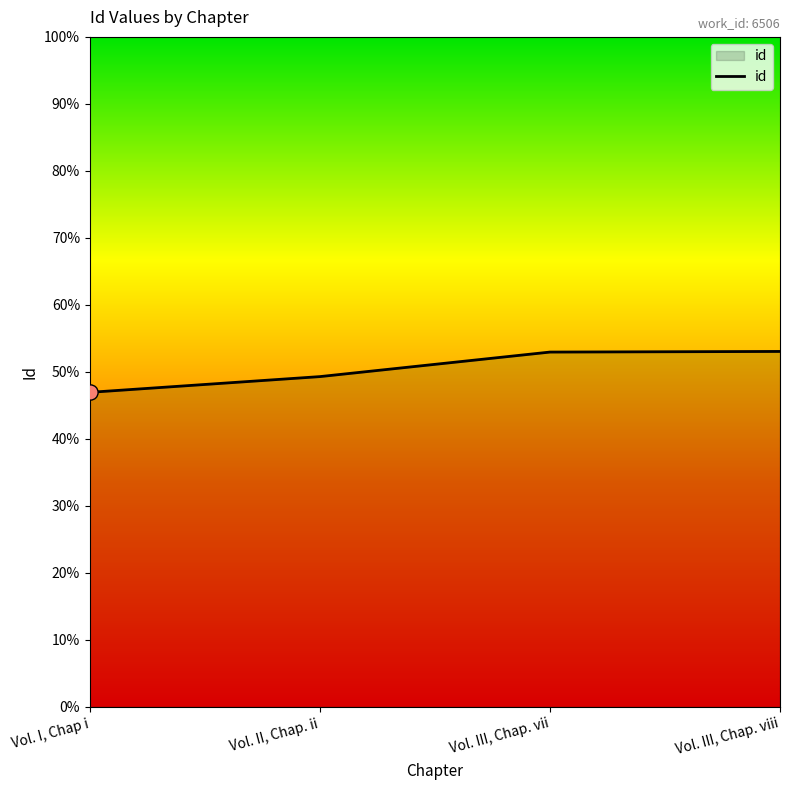

What is the ratio of the value at Vol. III, Chap. viii to the value at Vol. III, Chap. vii?

1.0